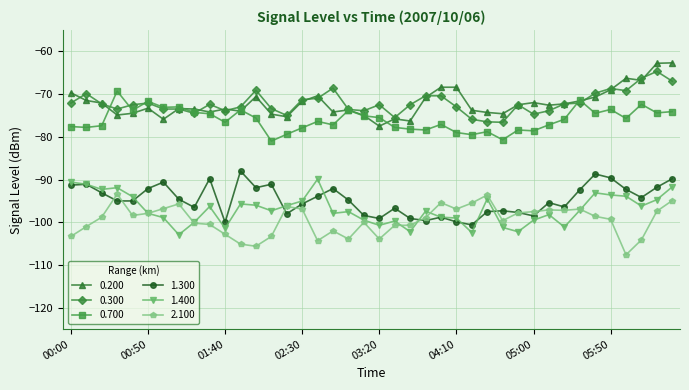

What is the value of the 0.700 point at the 29th from the left?

-80.7